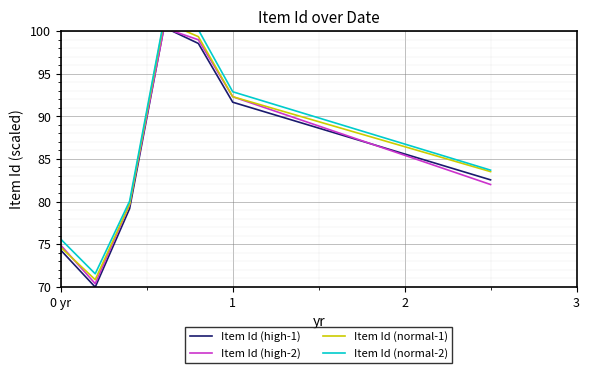

How many data points in Item Id (normal-1) are above 83?

4